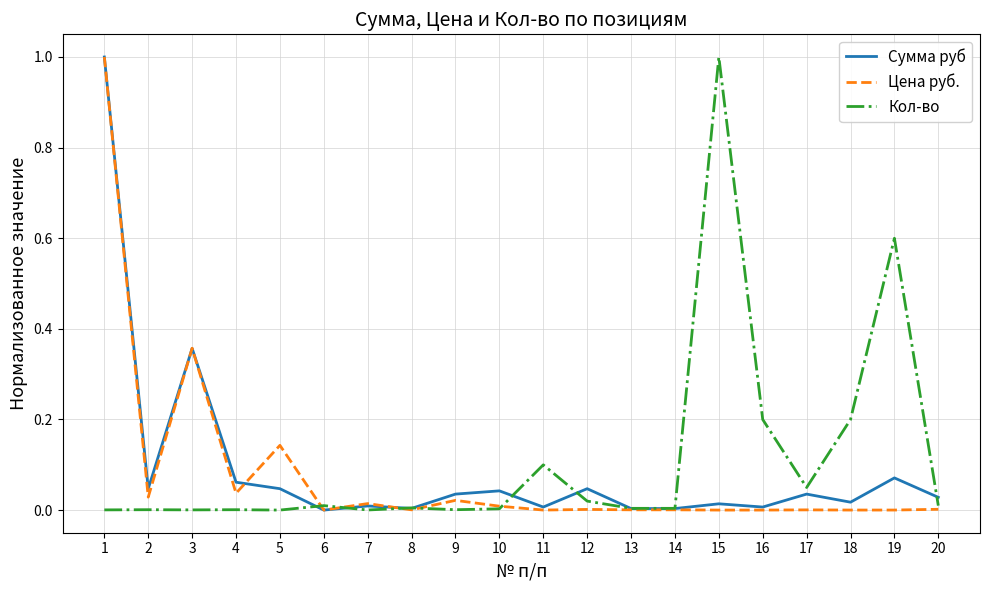

After their last crossing, which series has the higher values: Сумма руб or Цена руб.?

Сумма руб